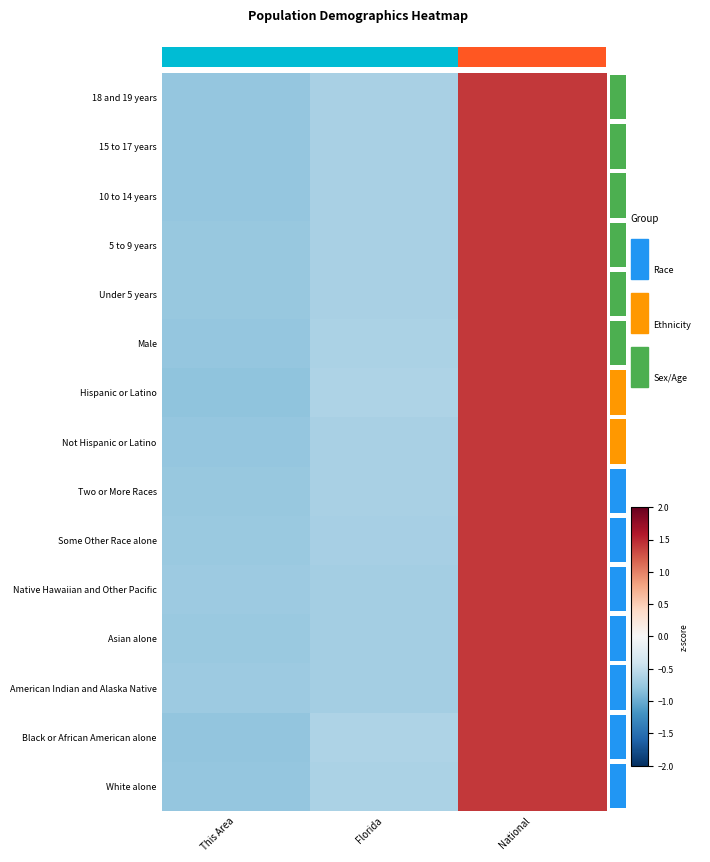

Reading left to right, extract all data points from this chart.

White alone: This Area=-0.8	Florida=-0.6	National=1.4
Black or African American alone: This Area=-0.8	Florida=-0.6	National=1.4
American Indian and Alaska Native: This Area=-0.7	Florida=-0.7	National=1.4
Asian alone: This Area=-0.7	Florida=-0.7	National=1.4
Native Hawaiian and Other Pacific: This Area=-0.7	Florida=-0.7	National=1.4
Some Other Race alone: This Area=-0.7	Florida=-0.7	National=1.4
Two or More Races: This Area=-0.8	Florida=-0.6	National=1.4
Not Hispanic or Latino: This Area=-0.8	Florida=-0.6	National=1.4
Hispanic or Latino: This Area=-0.8	Florida=-0.6	National=1.4
Male: This Area=-0.8	Florida=-0.6	National=1.4
Under 5 years: This Area=-0.8	Florida=-0.6	National=1.4
5 to 9 years: This Area=-0.8	Florida=-0.6	National=1.4
10 to 14 years: This Area=-0.8	Florida=-0.6	National=1.4
15 to 17 years: This Area=-0.8	Florida=-0.6	National=1.4
18 and 19 years: This Area=-0.8	Florida=-0.6	National=1.4